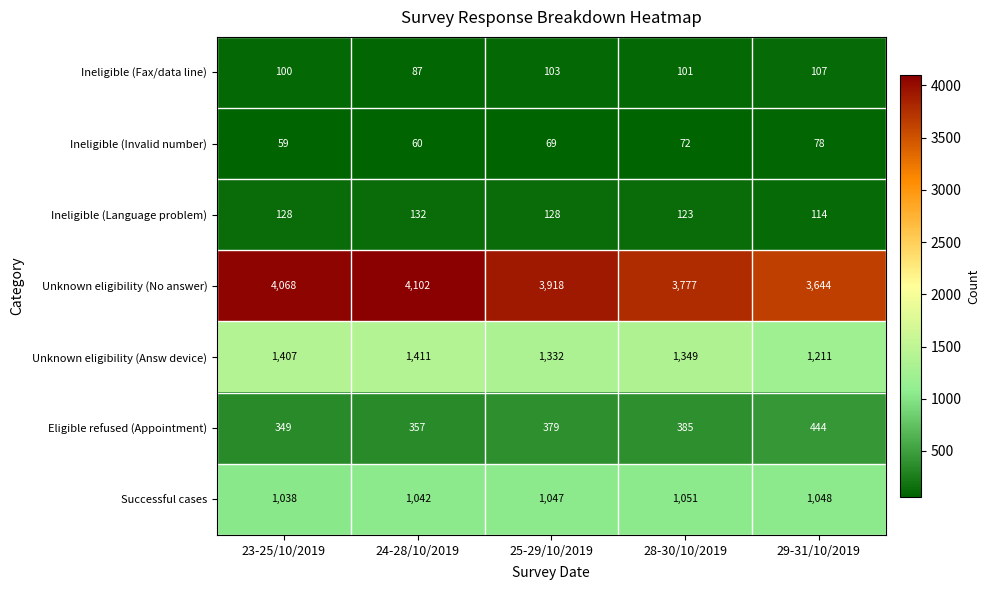

What is the difference between the Unknown eligibility (No answer) values at 28-30/10/2019 and 25-29/10/2019?

141